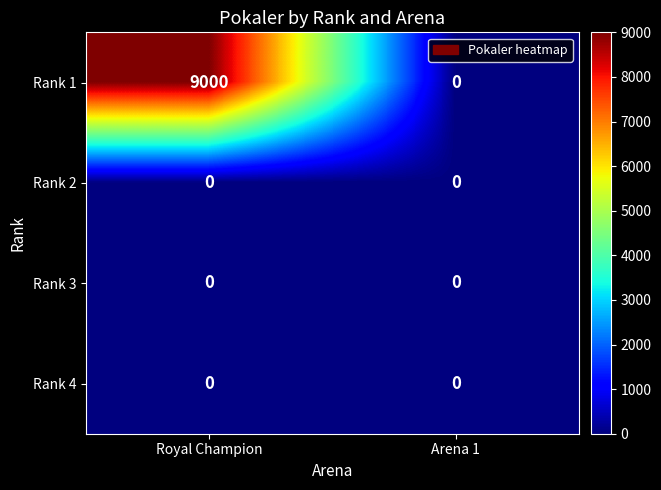

Read the Rank 1 value at Royal Champion.

9000